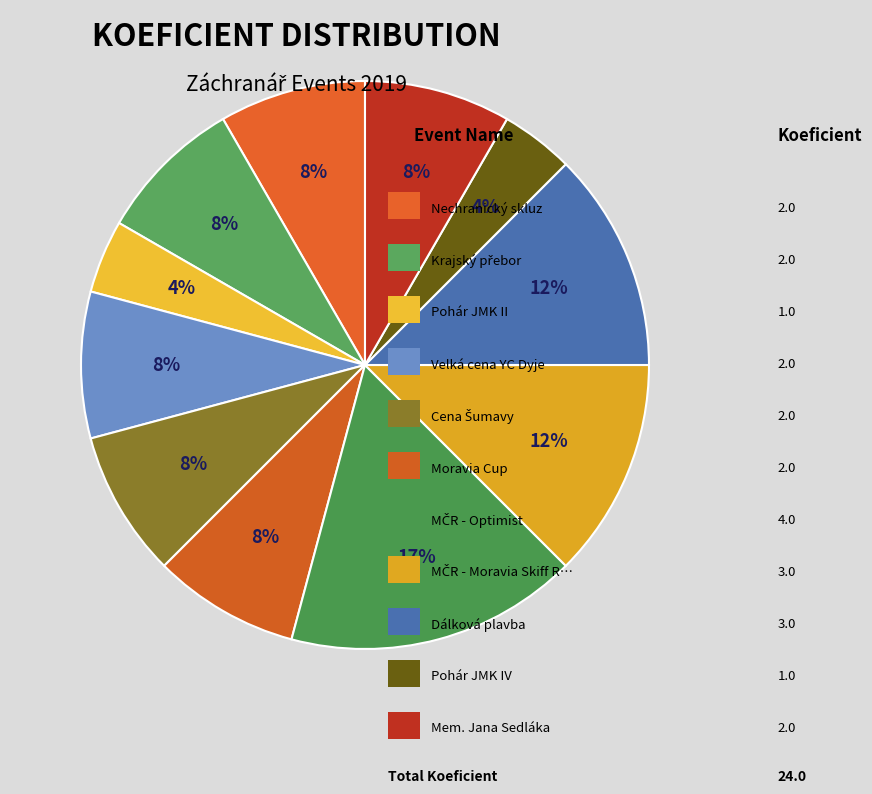

Count the number of slices in the pie.

11